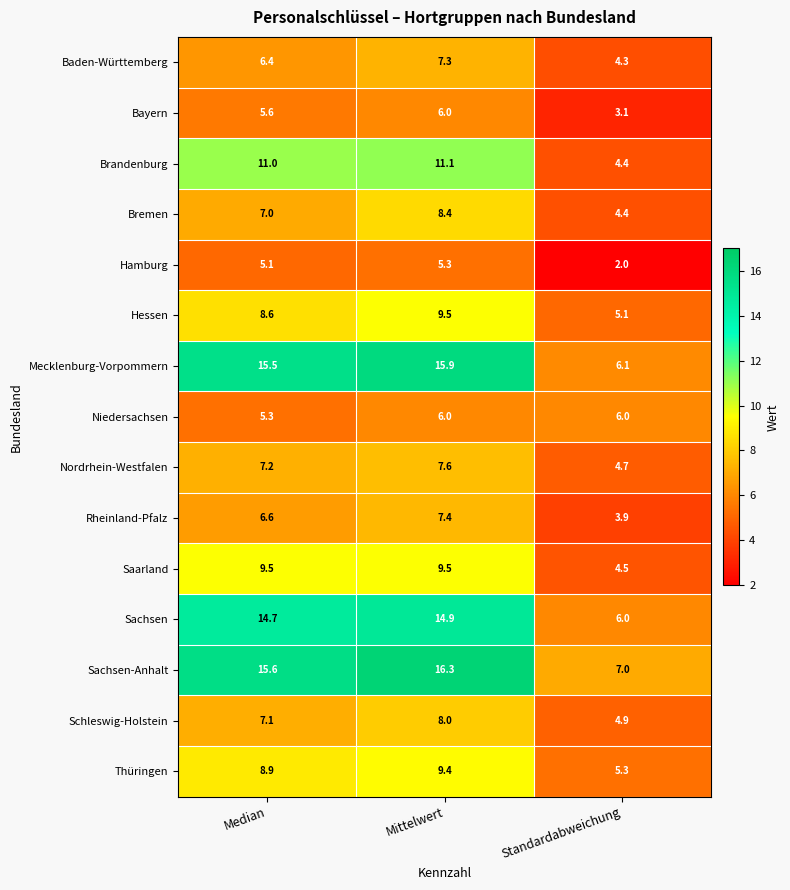

How many categories are shown in the chart?

3